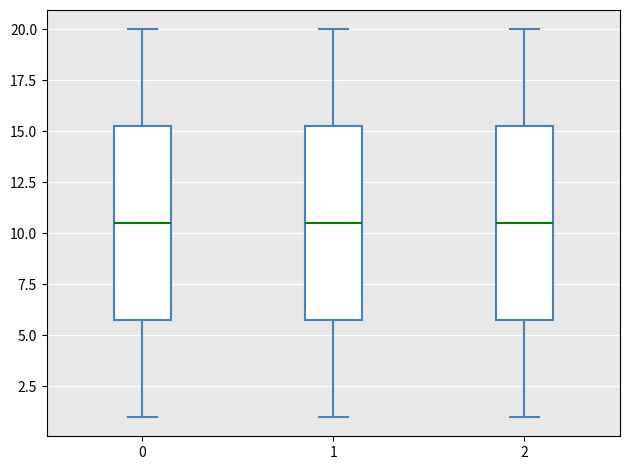

Reading left to right, transcribe this box plot: for each box, give where its median line is, the range the box spans, and where its two whiskers end, as read against the y-axis. The values are not printed on the chart, so give them approximately, as read against the axis.

0: median 10.5, box 6.0 to 15.5, whiskers 1.0 to 20.0
1: median 10.5, box 6.0 to 15.5, whiskers 1.0 to 20.0
2: median 10.5, box 6.0 to 15.5, whiskers 1.0 to 20.0